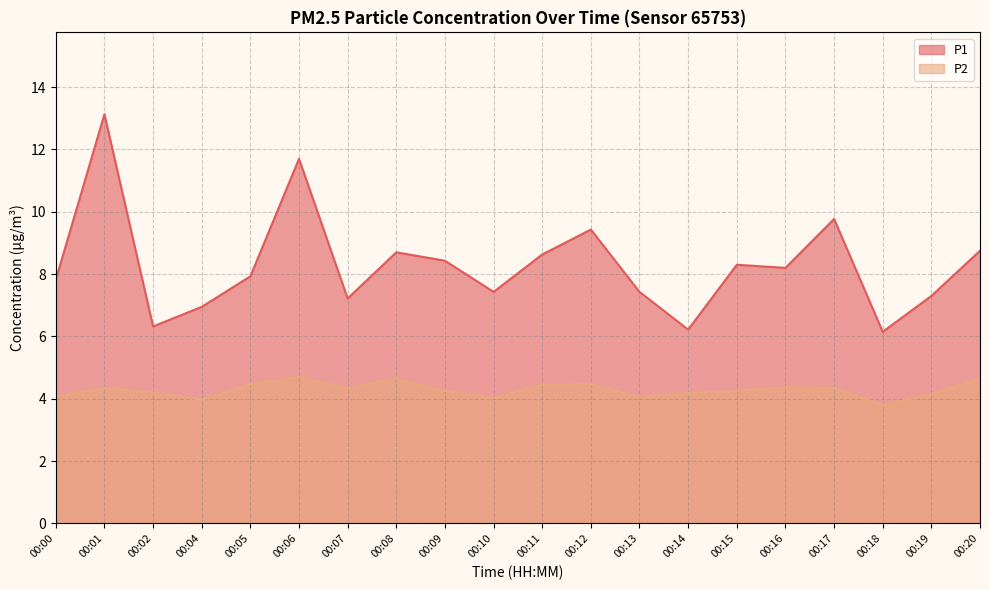

What are all the series names shown in the legend?

P1, P2